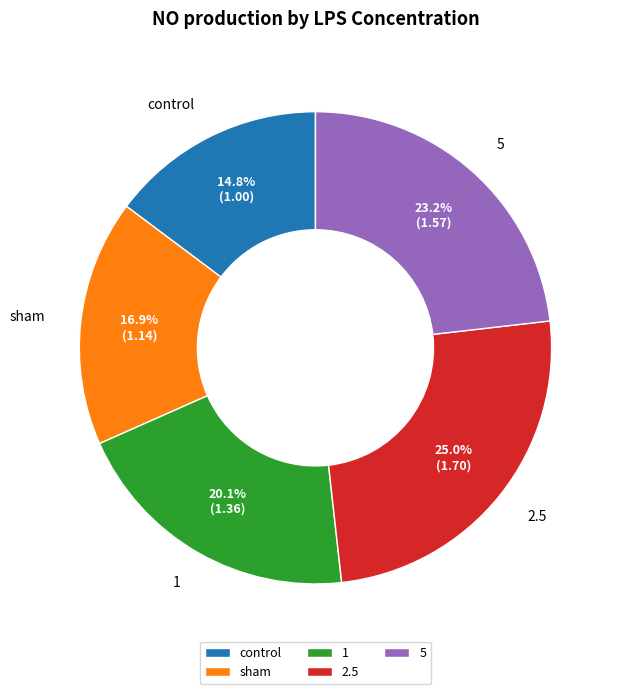

Count the number of slices in the pie.

5